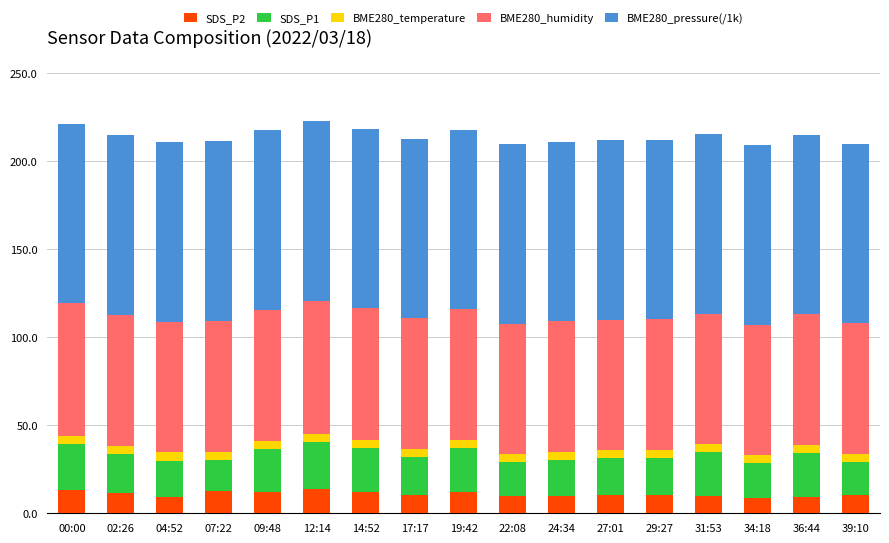

What is the difference between the maximum and minimum values in the SDS_P2 series?

4.8